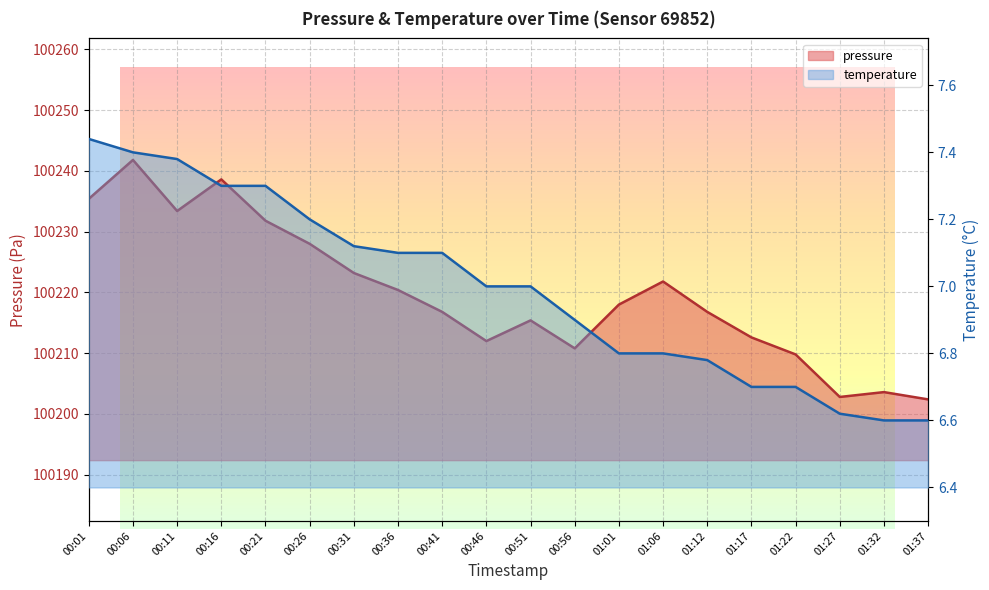

True or false: pressure and temperature intersect in this chart.

False